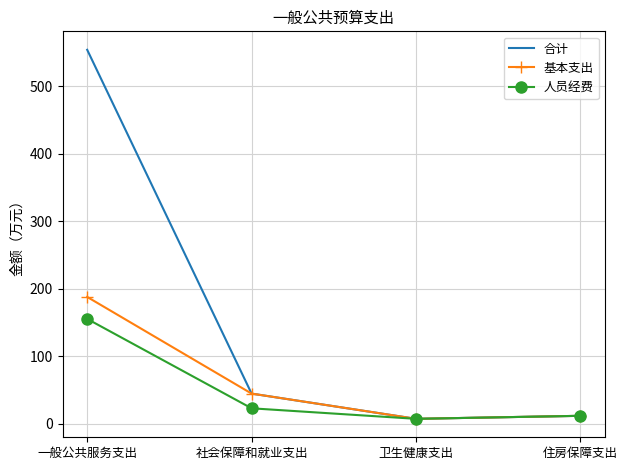

Rank the series by their maximum value, from highest to lowest.

合计, 基本支出, 人员经费